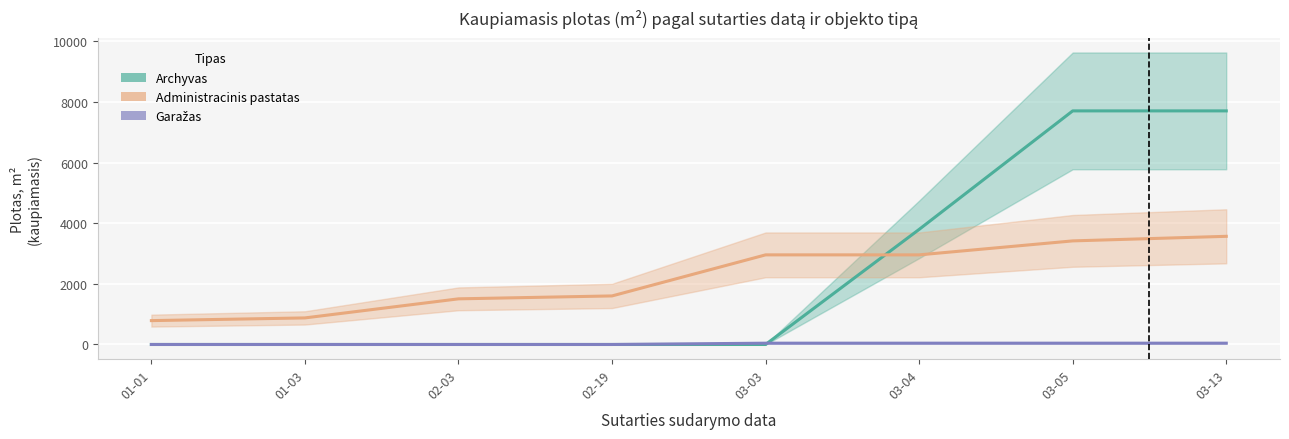

How many distinct data groups are displayed?

3